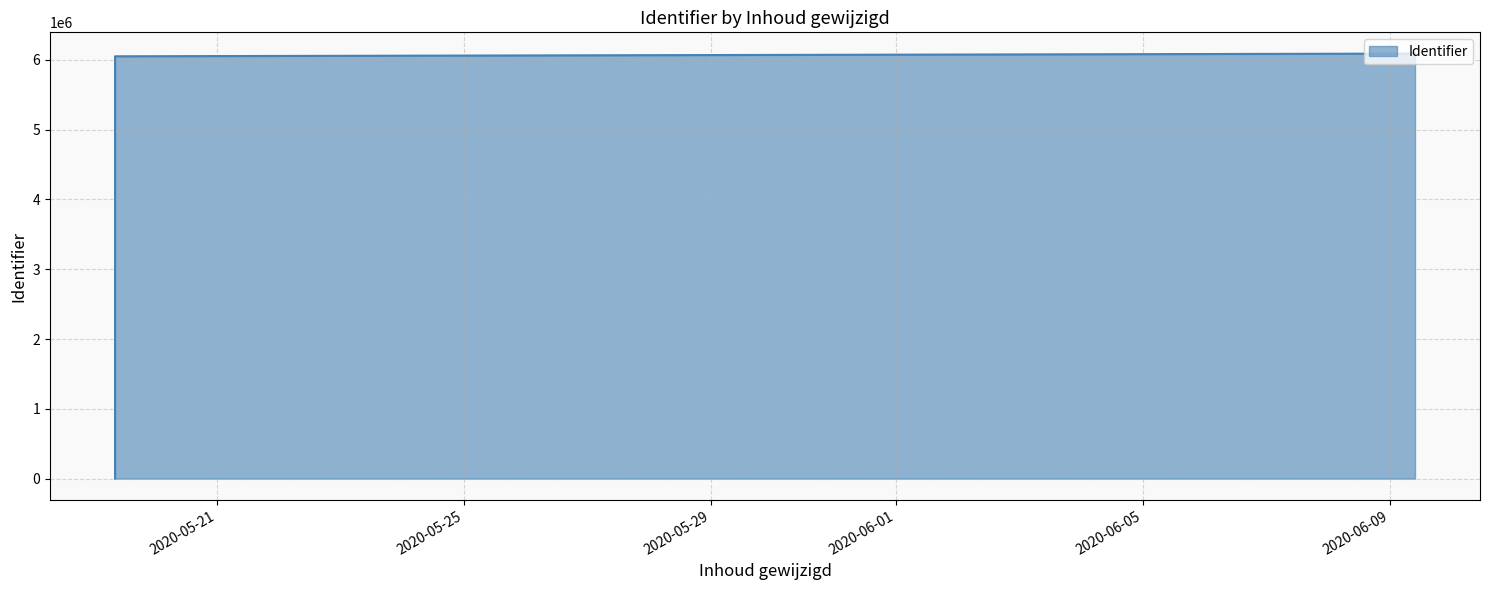

What is the sum of all values?

24281690